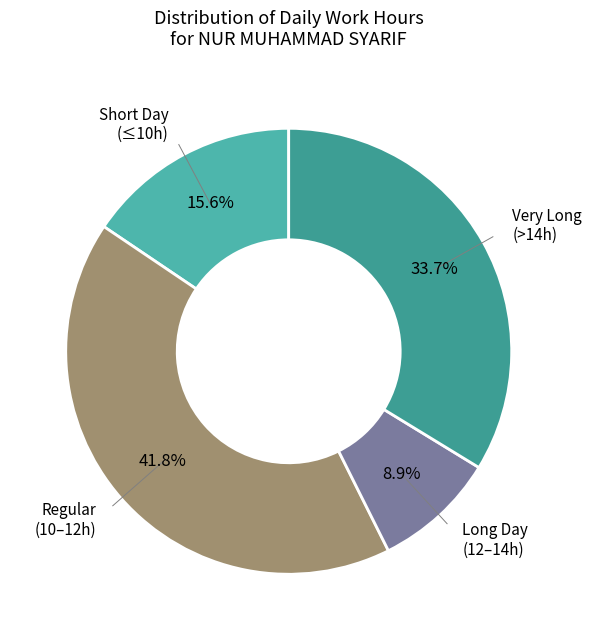

Which has a higher value, Very Long (>14h) or Long Day (12–14h)?

Very Long (>14h)